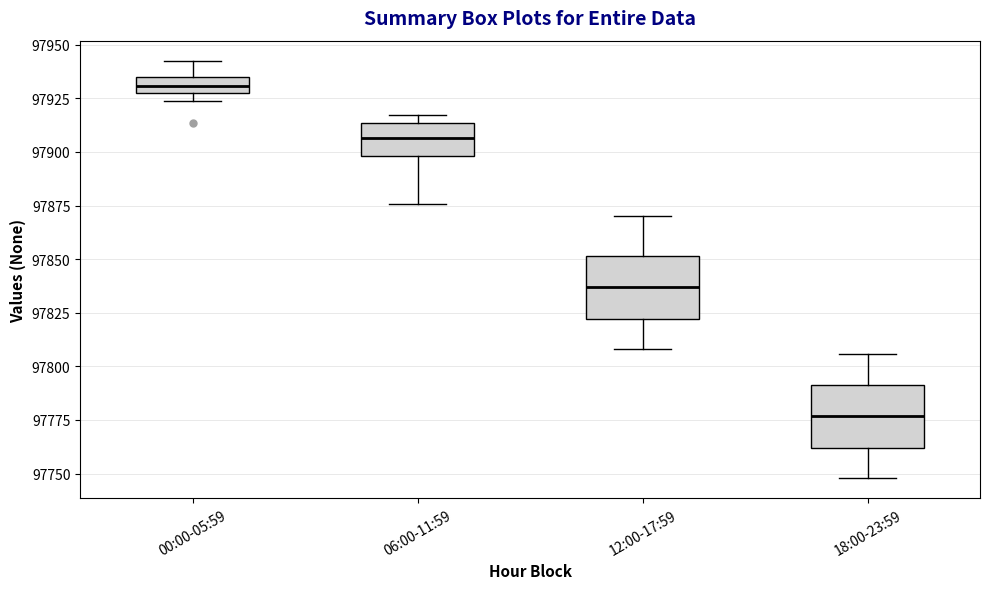

Which box has the highest median line?

00:00-05:59